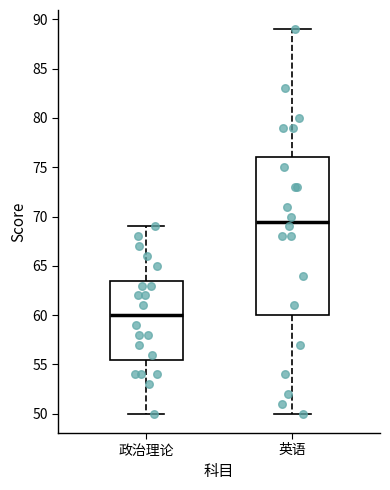

Which box is the tallest, from its lower edge to its upper edge?

英语